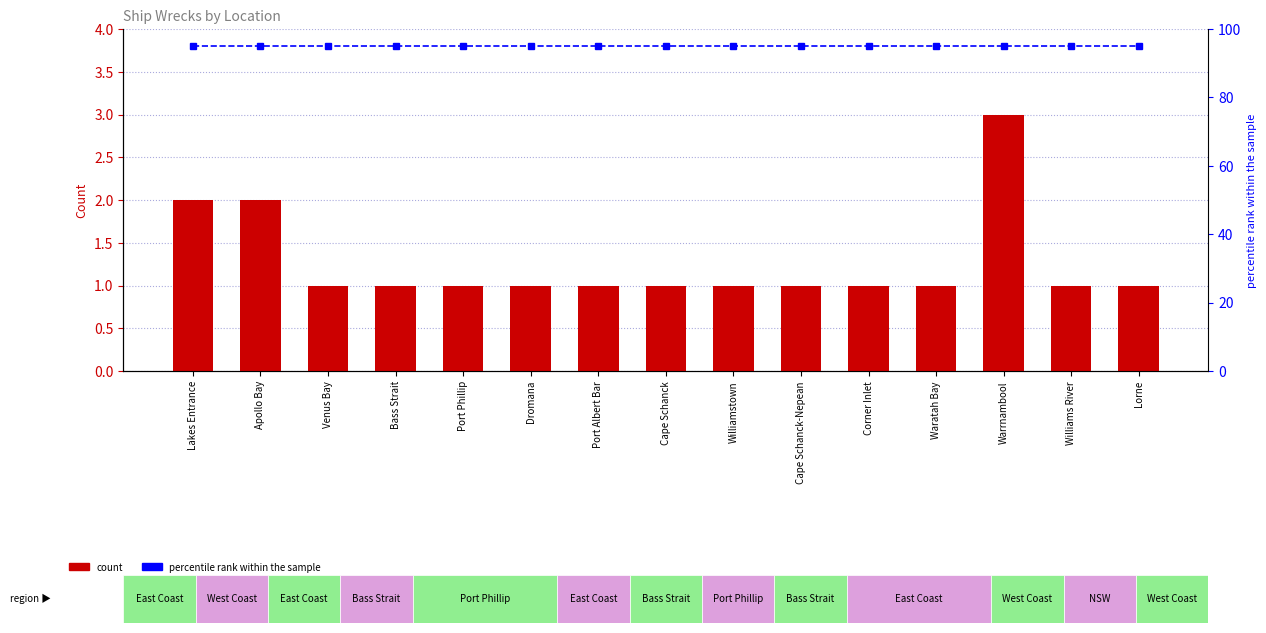

Reading left to right, transcribe all the data shown in this chart.

count: 2	2	1	1	1	1	1	1	1	1	1	1	3	1	1
percentile rank within the sample: 95	95	95	95	95	95	95	95	95	95	95	95	95	95	95